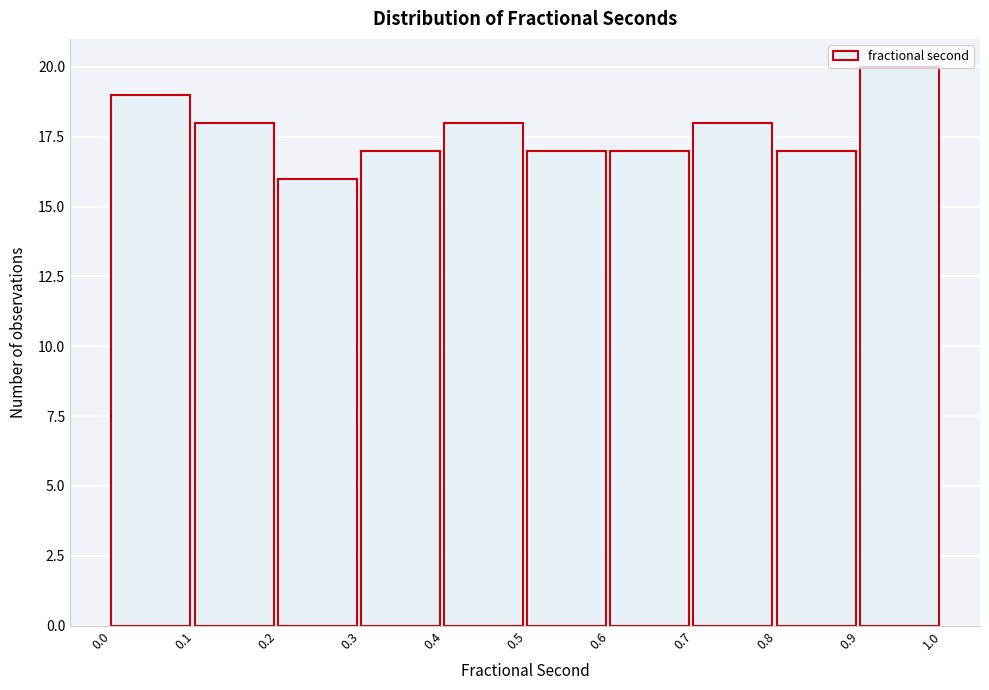

How tall is the bar that spans 0.0 to 0.1 on the x-axis? The values are not printed on the chart, so give them approximately, as read against the axis.

19